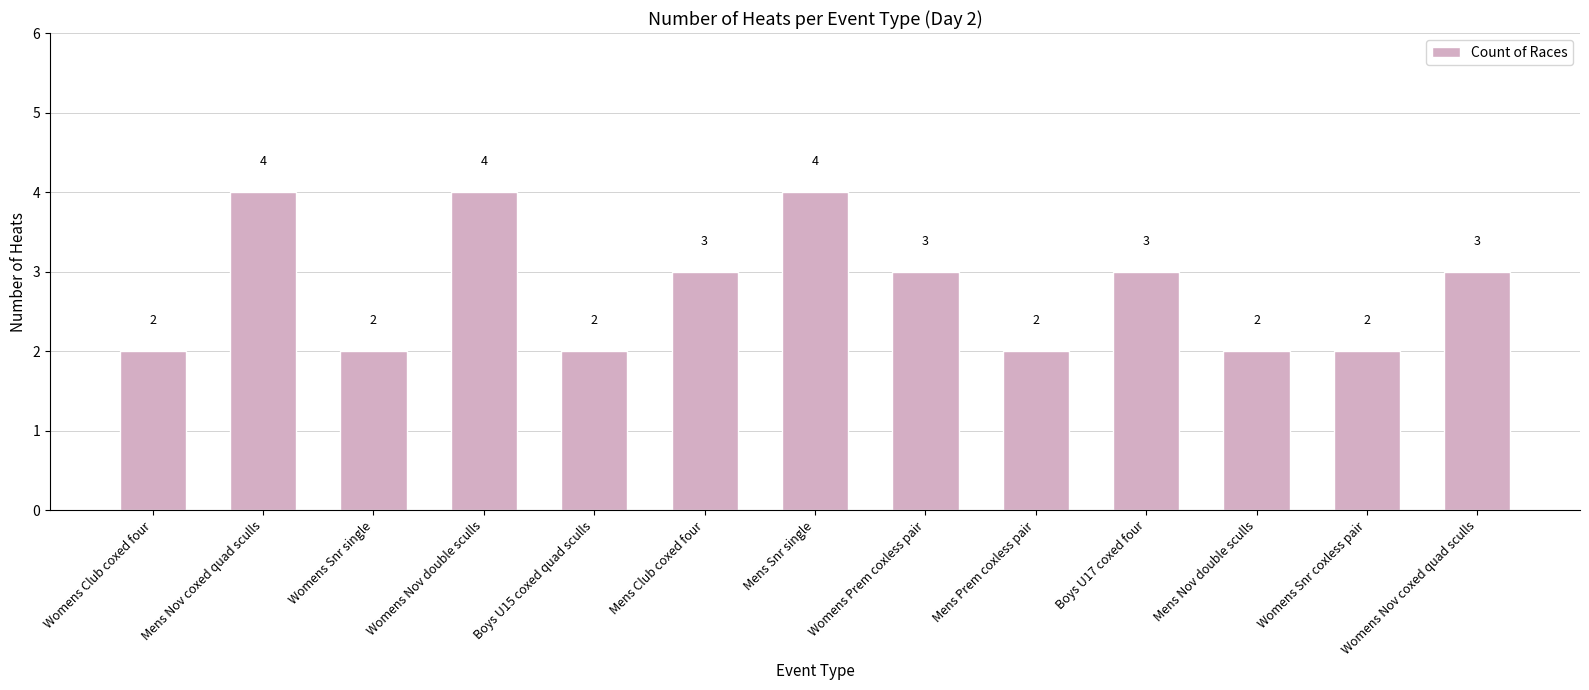

What is the average value?

3